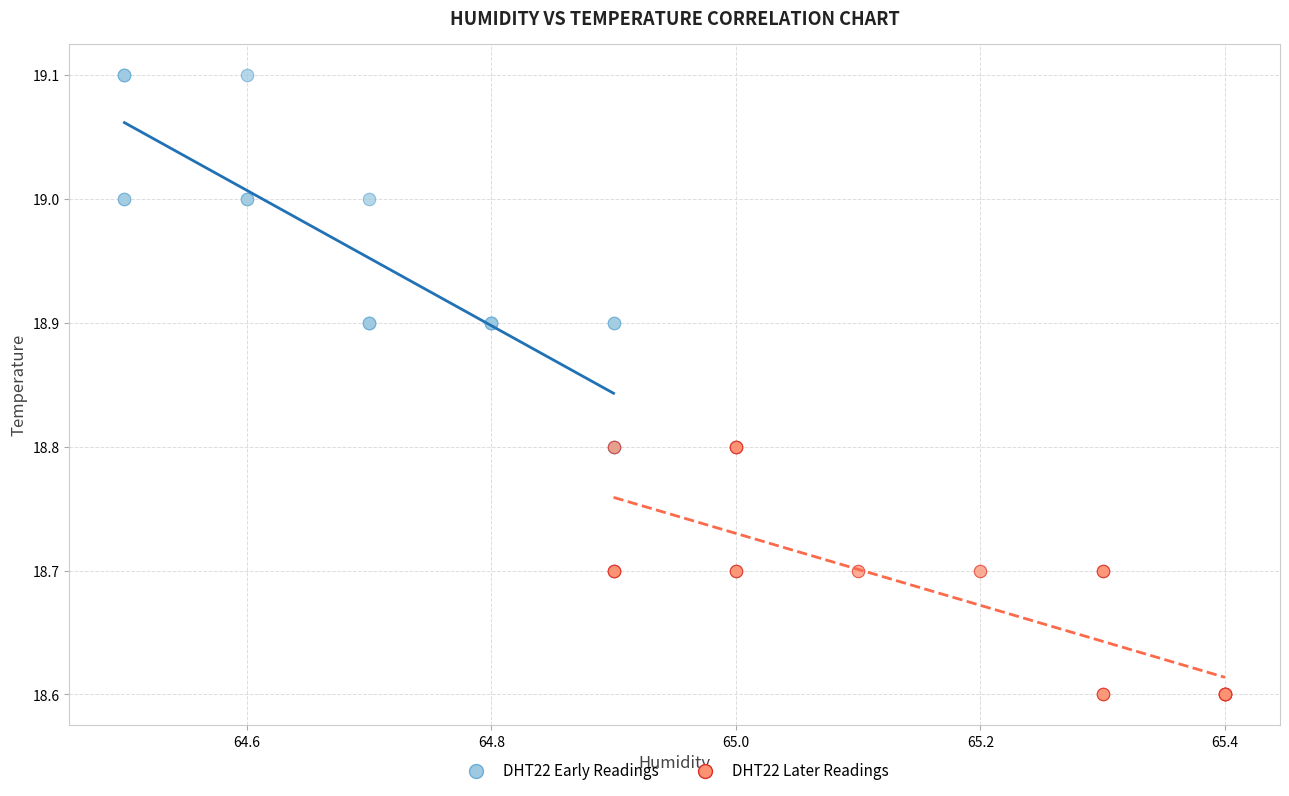

Which series has the widest spread of Y values?

DHT22 Early Readings